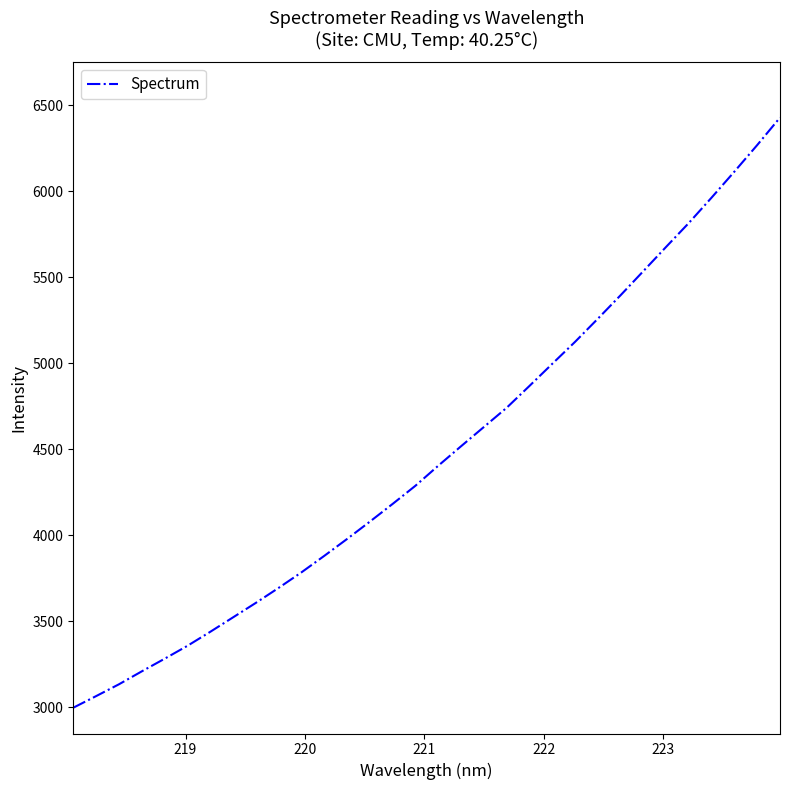

Does the chart display data point markers on the line(s)?

No